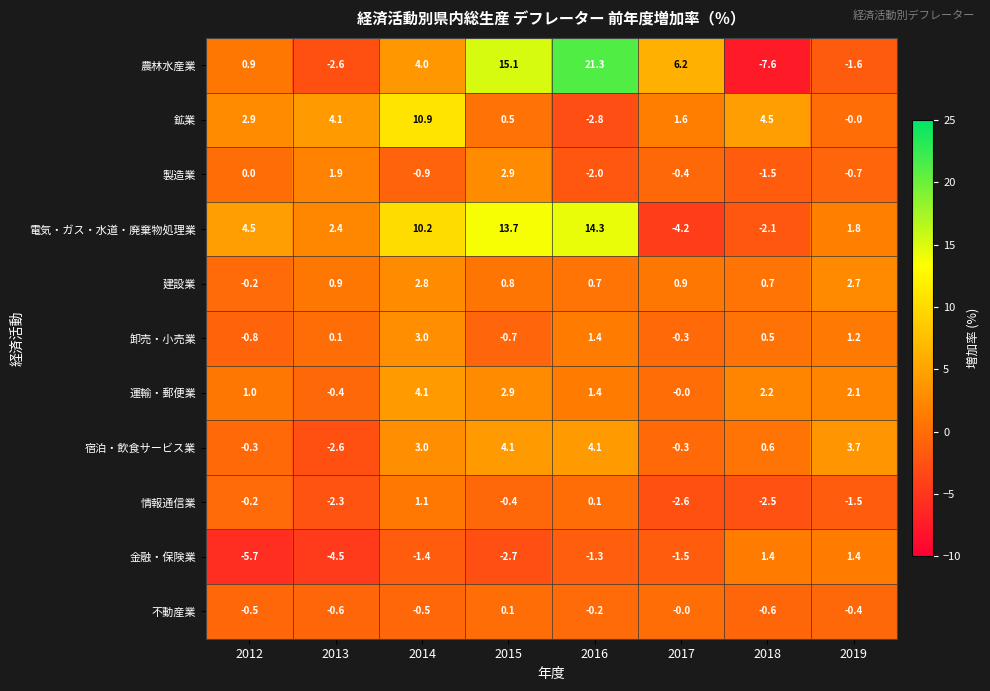

Between 2013 and 2018, which series saw the biggest shift?

金融・保険業